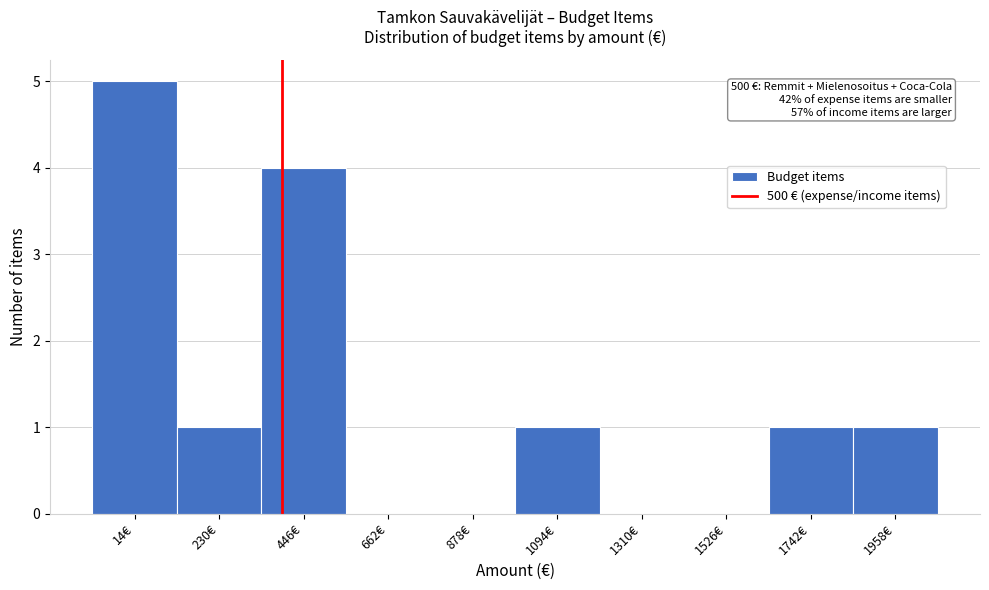

Reading right to left, what are all the values shown in this chart?

1958€=1	1742€=1	1526€=0	1310€=0	1094€=1	878€=0	662€=0	446€=4	230€=1	14€=5